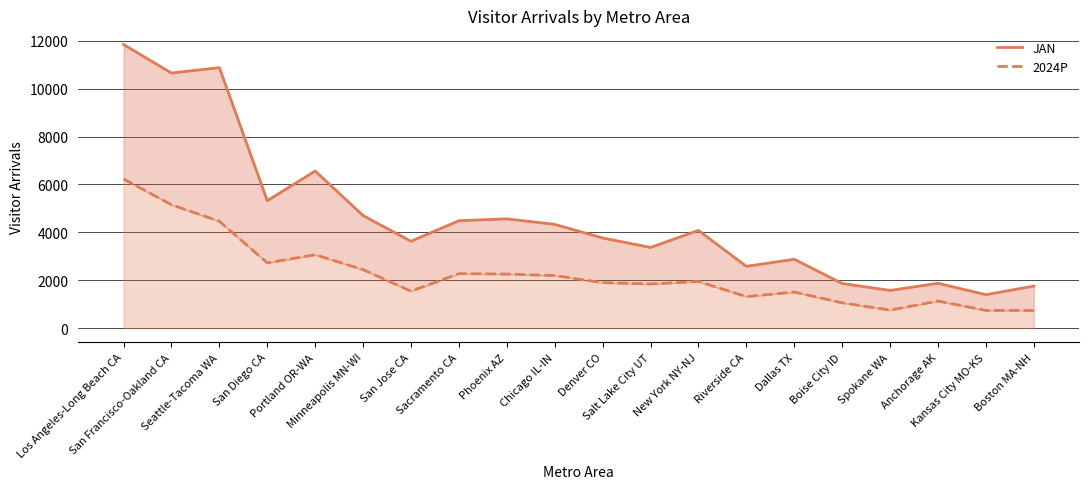

Which series has the widest spread of values?

JAN